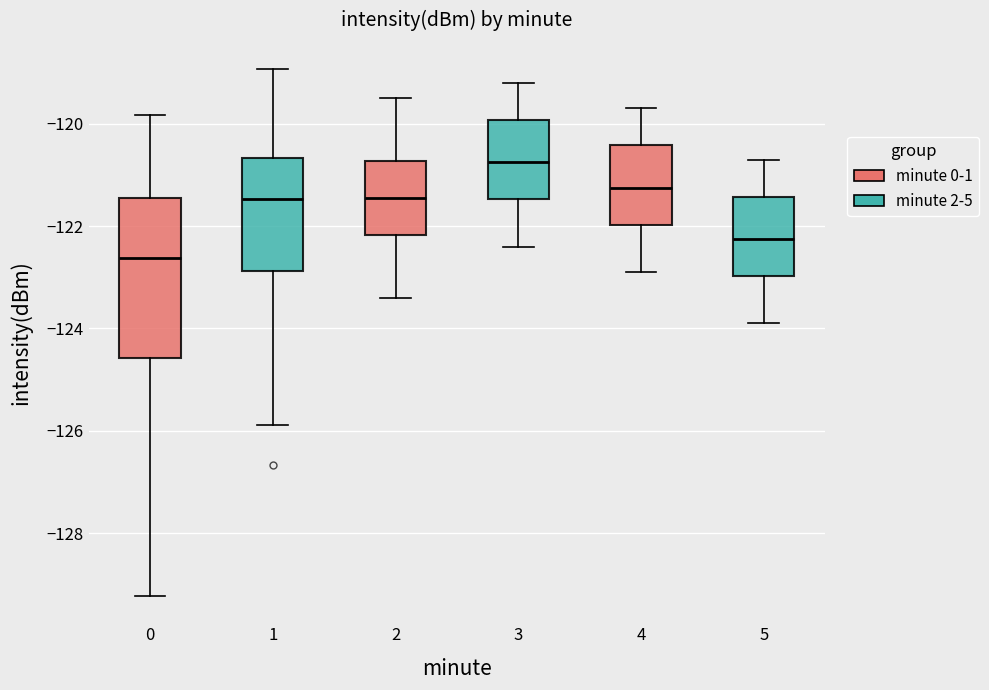

Comparing the boxes themselves (not the whiskers), which one is the tallest?

0